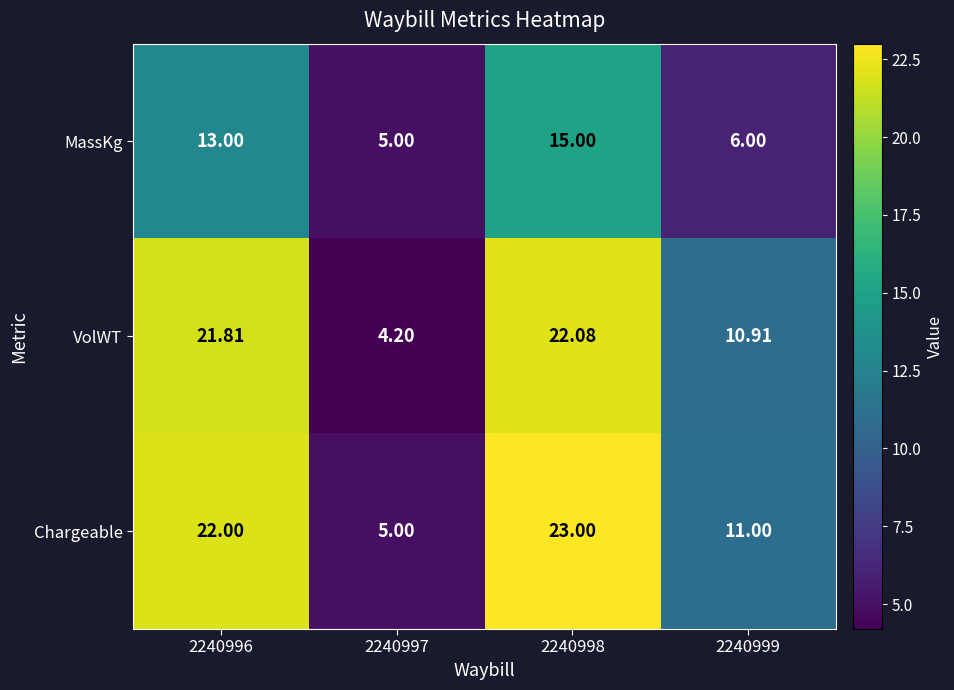

List the series in order of their peak value, highest first.

Chargeable, VolWT, MassKg